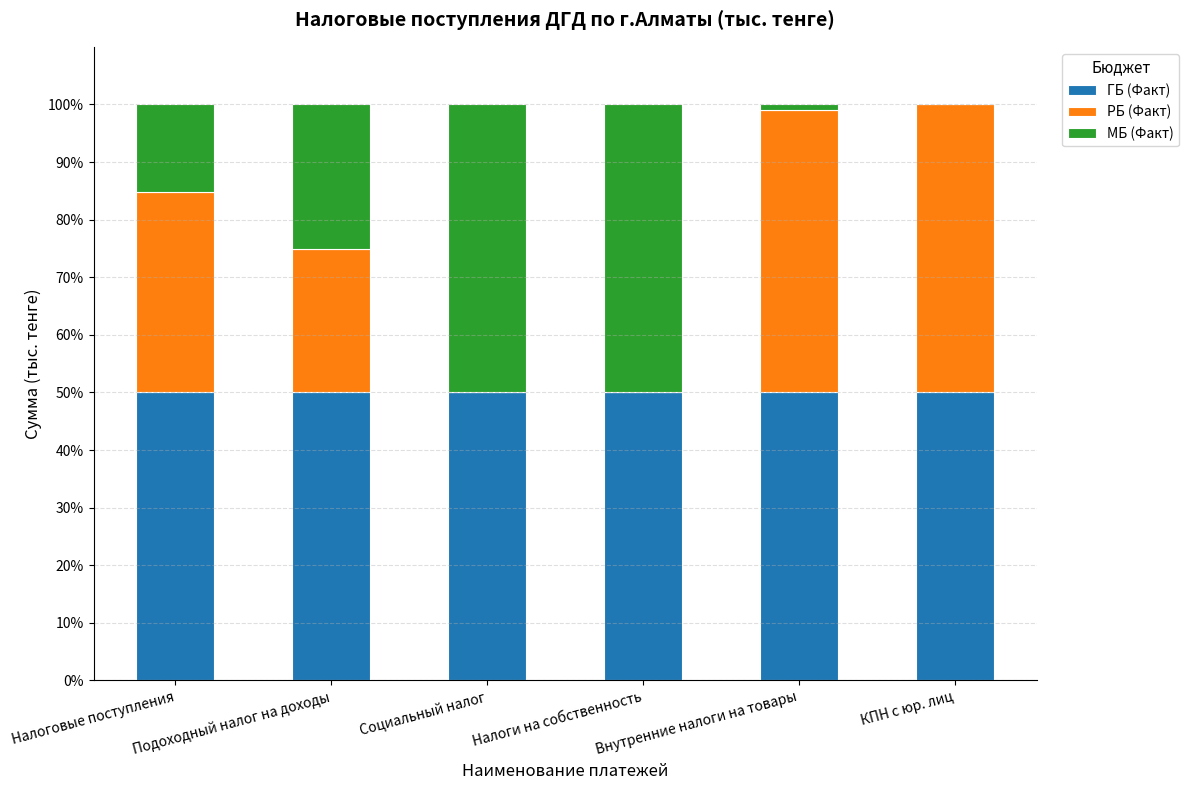

What are all the series names shown in the legend?

ГБ (Факт), РБ (Факт), МБ (Факт)